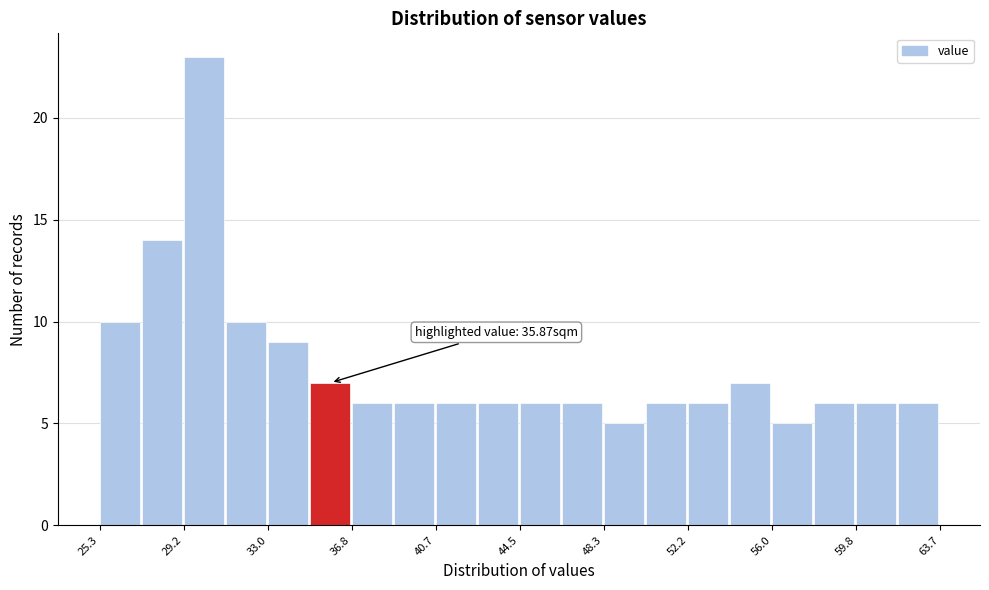

Read against the x-axis, roughly where is the centre of the tallest bar?

30.0